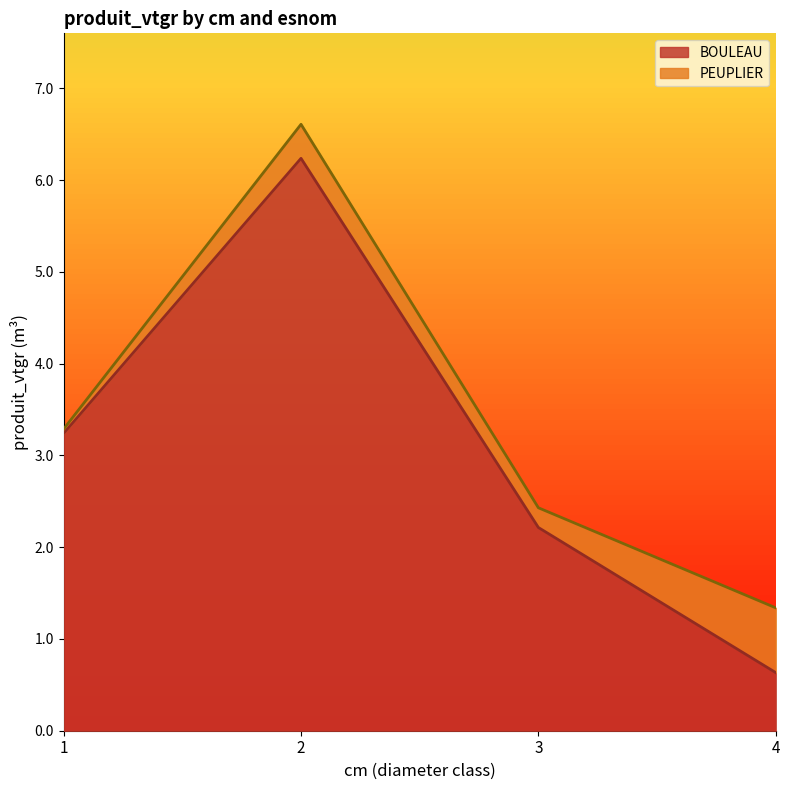

What is the change in value from 1 to 3?

-1.0